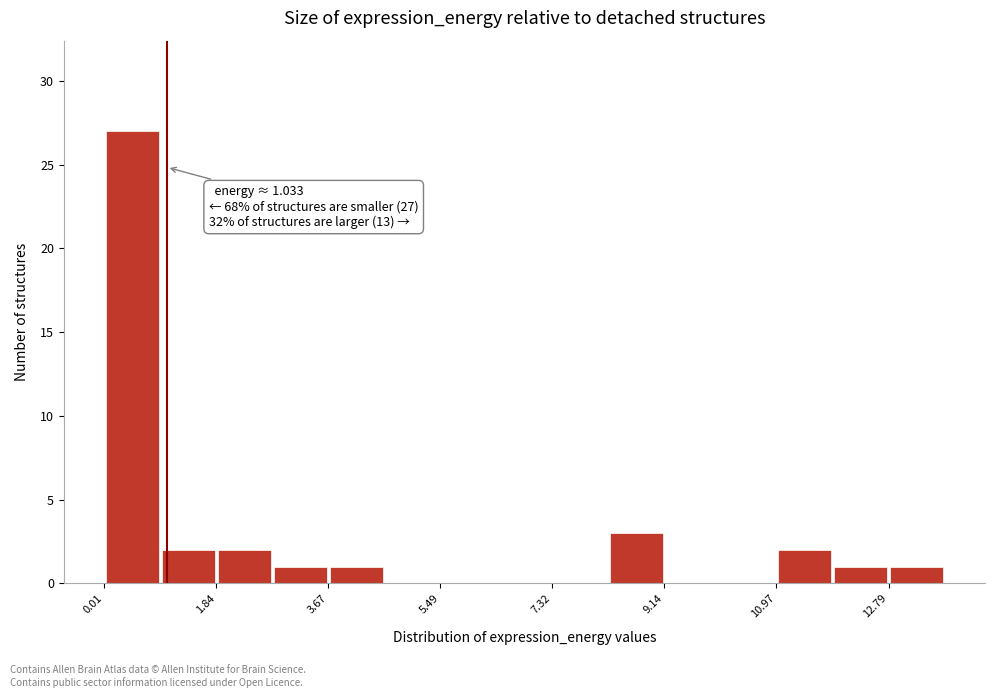

Which range on the x-axis has the tallest bar?

0.0 to 1.0